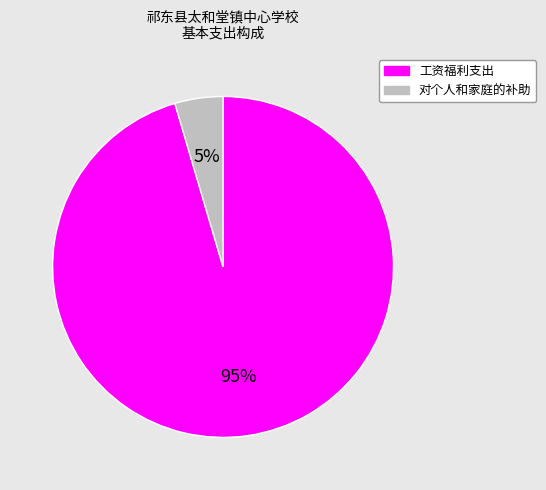

Does any single category account for the majority?

Yes